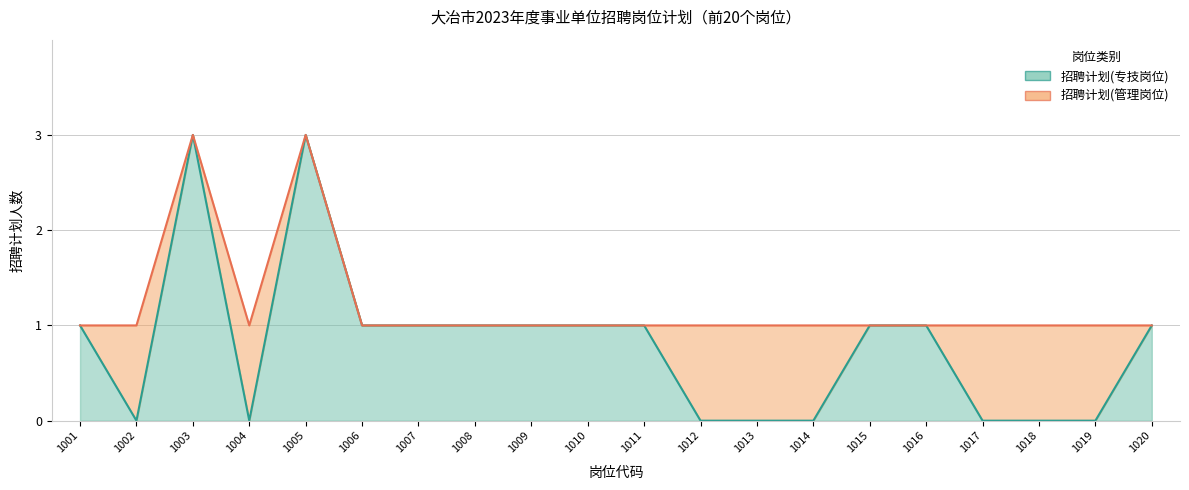

True or false: the data shows 0 at 1004.

True